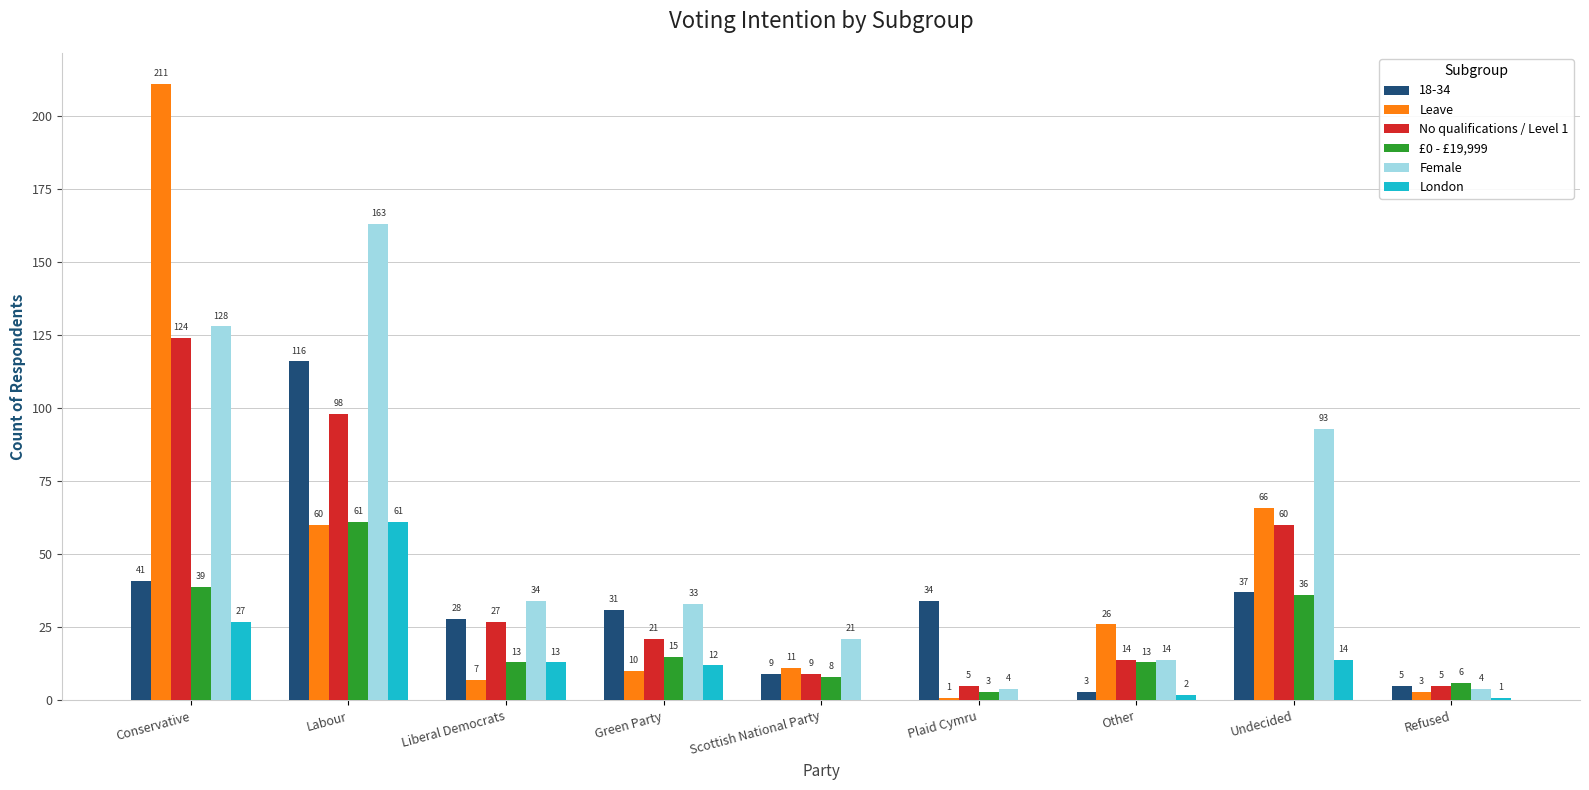

What is the total value across all series at Refused?

24